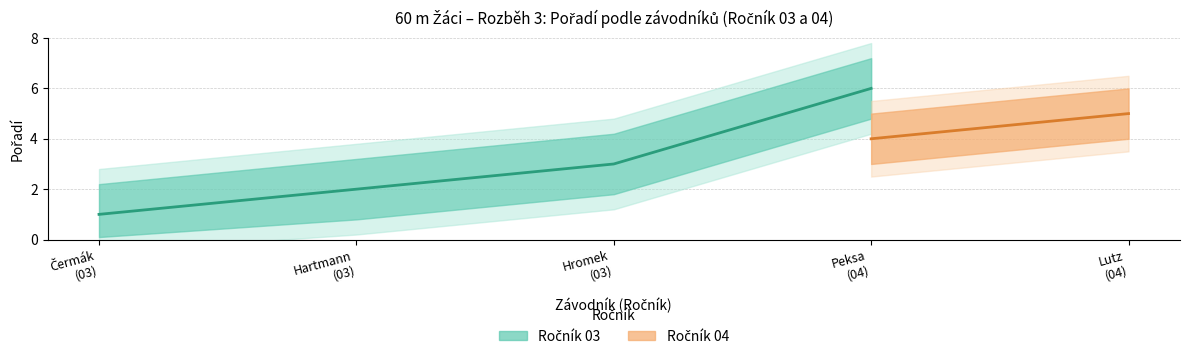

Is it true that the value at Hromek
(03) is 1?

False